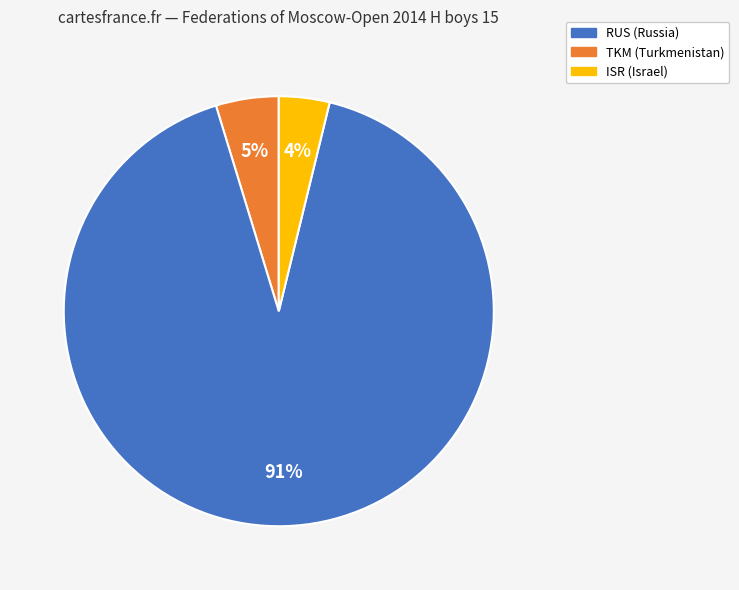

To the nearest percent, what is the average slice percentage?

33%